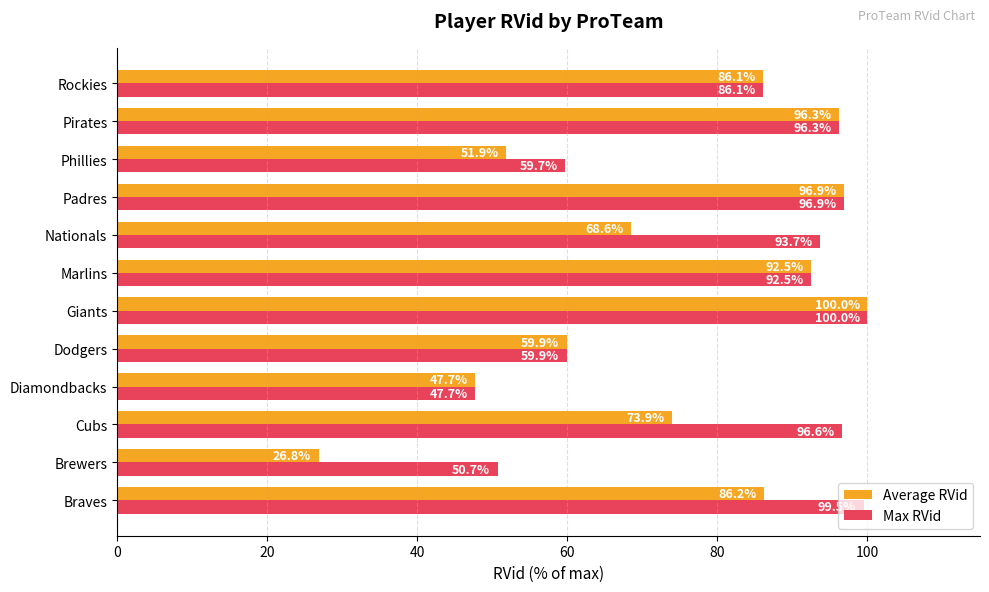

At which label does Average RVid reach its peak?

Giants